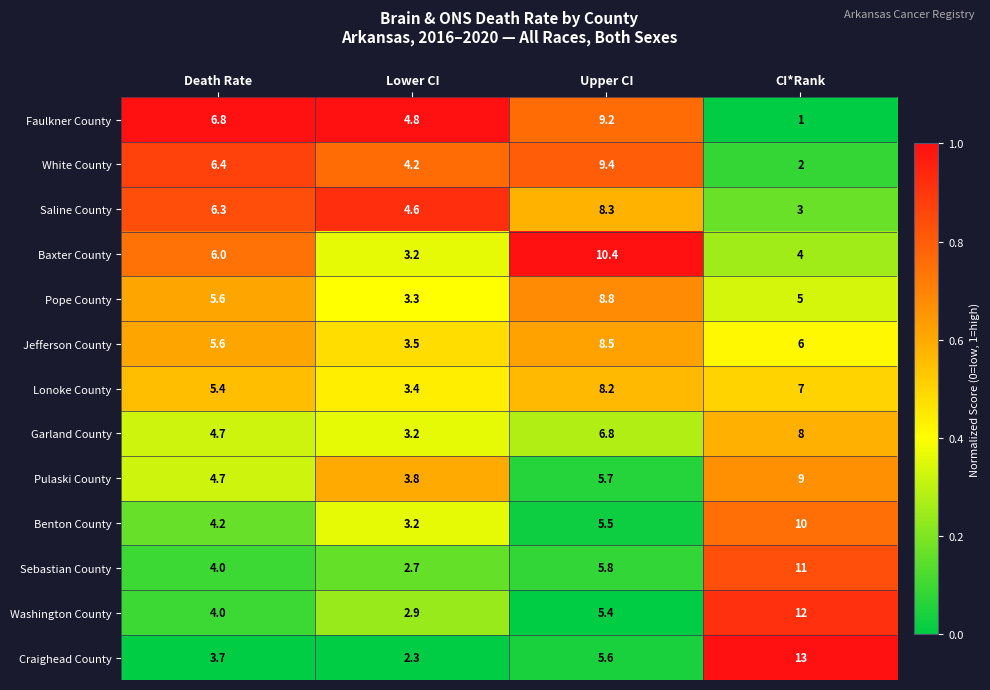

What is the lowest value of the Washington County series?

2.9